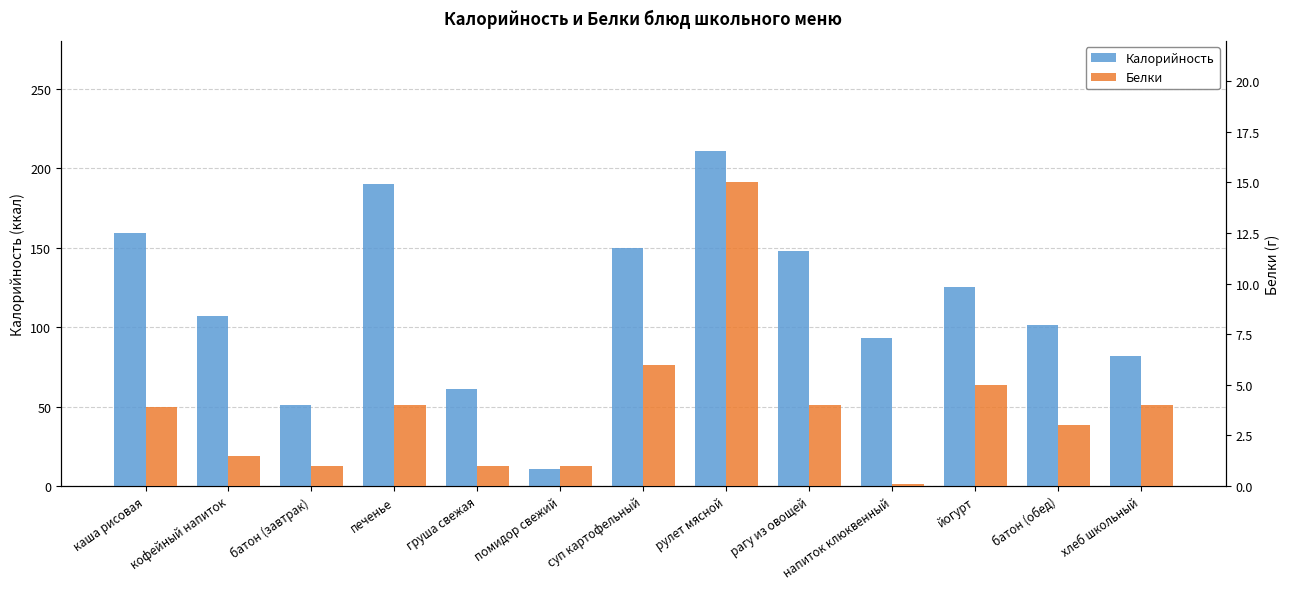

What is the maximum value for Белки?

15.0